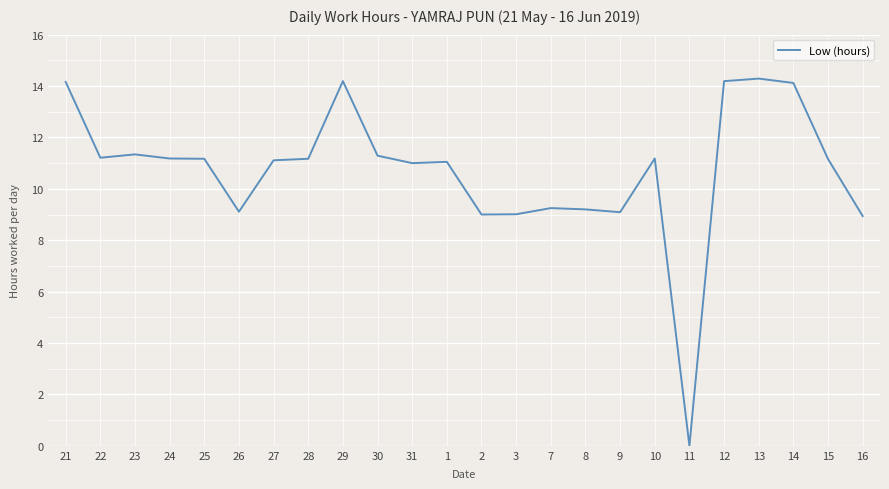

What is the maximum value shown in the chart?

14.3